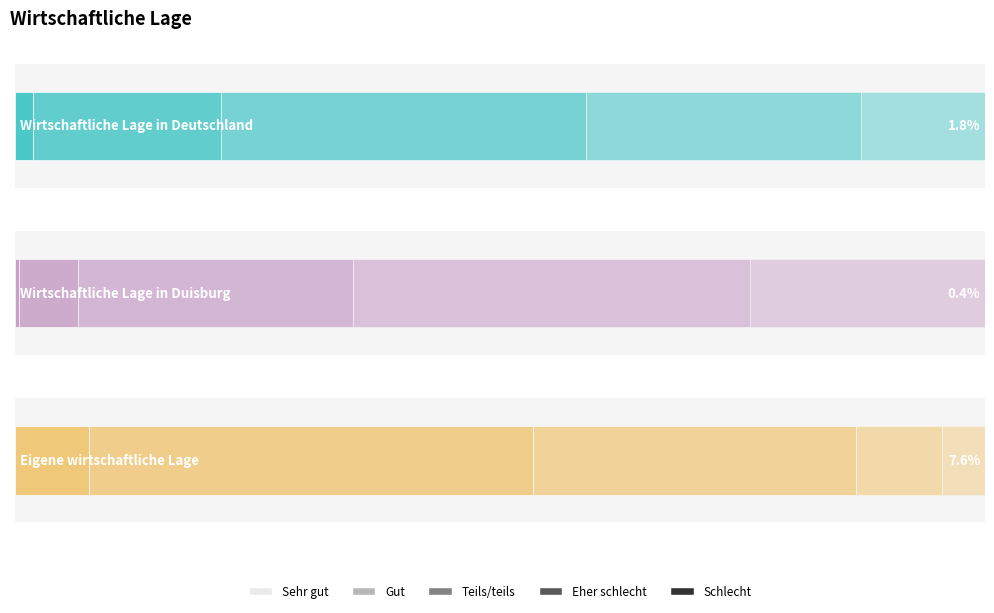

Reading left to right, transcribe all the data shown in this chart.

Wirtschaftliche Lage in Deutschland: Sehr gut=0.0	Gut=0.2	Teils/teils=0.4	Eher schlecht=0.3	Schlecht=0.1
Wirtschaftliche Lage in Duisburg: Sehr gut=0.0	Gut=0.1	Teils/teils=0.3	Eher schlecht=0.4	Schlecht=0.2
Eigene wirtschaftliche Lage: Sehr gut=0.1	Gut=0.5	Teils/teils=0.3	Eher schlecht=0.1	Schlecht=0.0